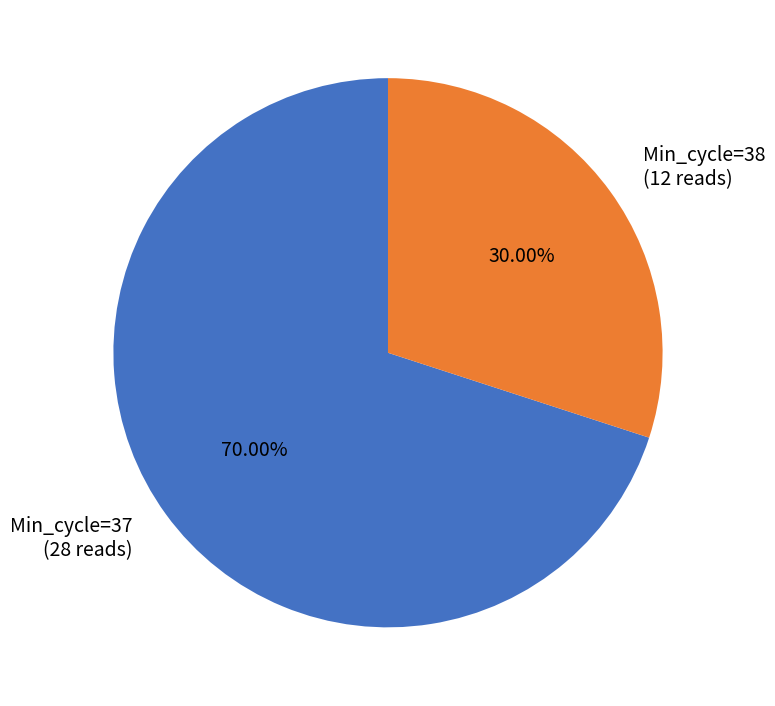

Does any single category account for the majority?

Yes